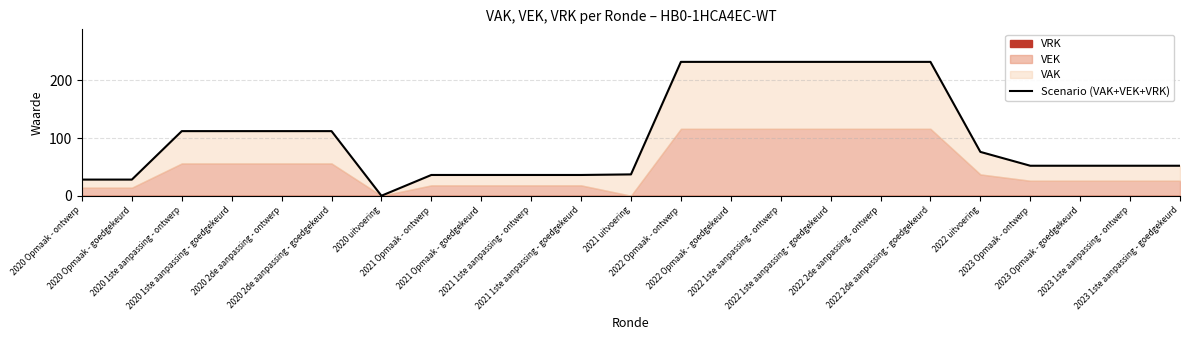

List the labels in order of value, largest first.

2022 Opmaak - ontwerp, 2022 Opmaak - goedgekeurd, 2022 1ste aanpassing - ontwerp, 2022 1ste aanpassing - goedgekeurd, 2022 2de aanpassing - ontwerp, 2022 2de aanpassing - goedgekeurd, 2020 1ste aanpassing - ontwerp, 2020 1ste aanpassing - goedgekeurd, 2020 2de aanpassing - ontwerp, 2020 2de aanpassing - goedgekeurd, 2022 uitvoering, 2023 Opmaak - ontwerp, 2023 Opmaak - goedgekeurd, 2023 1ste aanpassing - ontwerp, 2023 1ste aanpassing - goedgekeurd, 2021 uitvoering, 2021 Opmaak - ontwerp, 2021 Opmaak - goedgekeurd, 2021 1ste aanpassing - ontwerp, 2021 1ste aanpassing - goedgekeurd, 2020 Opmaak - ontwerp, 2020 Opmaak - goedgekeurd, 2020 uitvoering